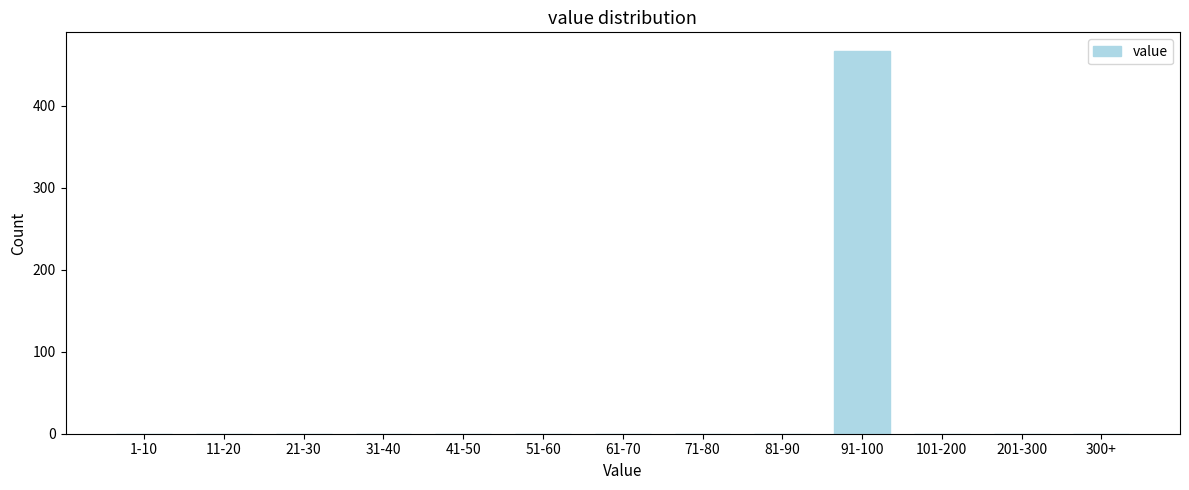

Reading left to right, transcribe all the data shown in this chart.

1-10=0	11-20=0	21-30=0	31-40=0	41-50=0	51-60=0	61-70=0	71-80=0	81-90=0	91-100=466	101-200=0	201-300=0	300+=0